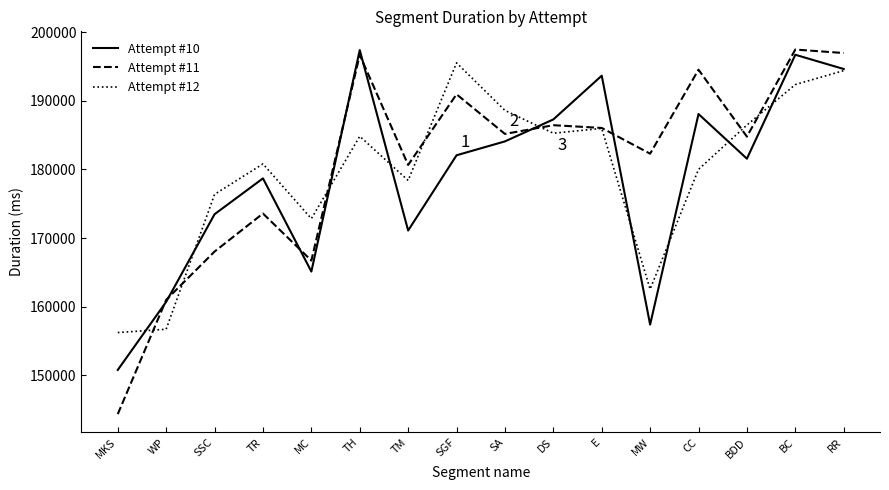

What is the sum of all Attempt #12 values?

2877488